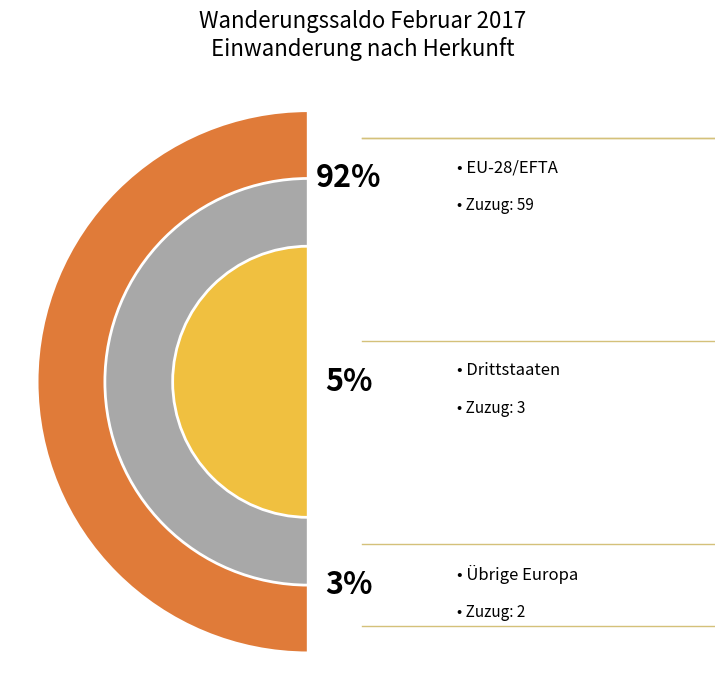

Which slice represents more than half of the pie?

EU-28/EFTA